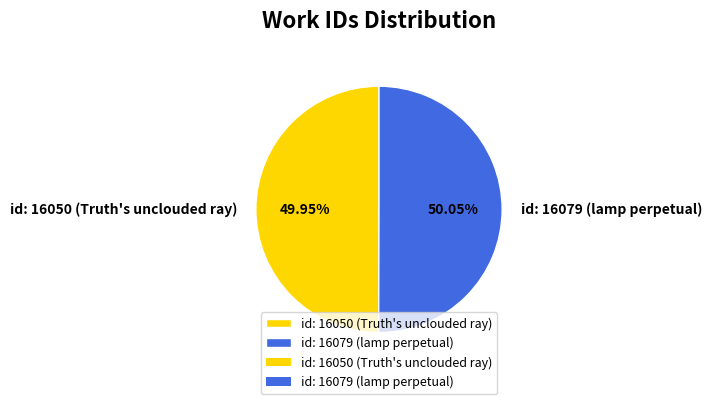

Do id: 16079 (lamp perpetual) and id: 16050 (Truth's unclouded ray) together represent more than half of the pie?

Yes